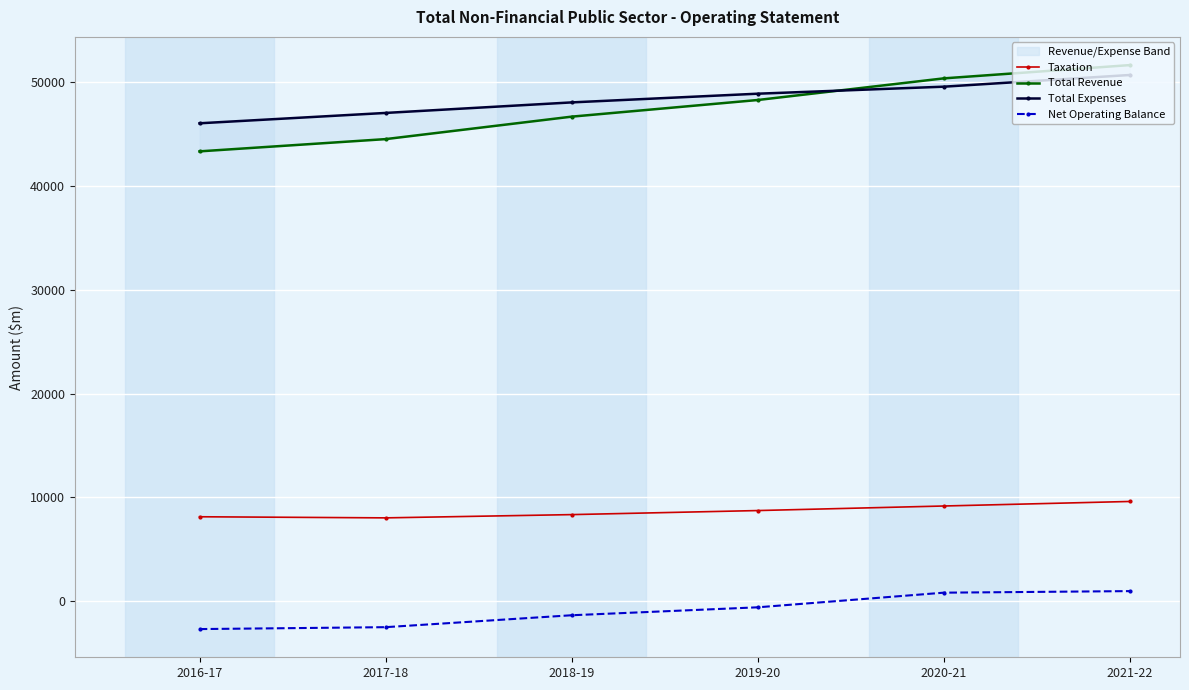

Which category has the highest value across all series?

2021-22